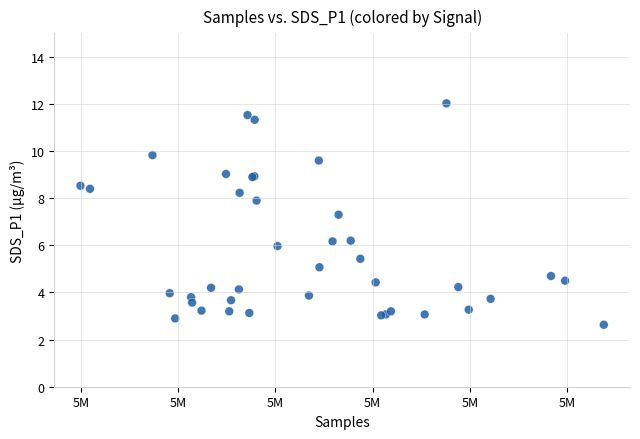

What Y value in the scatter plot is closest to 7?

7.3